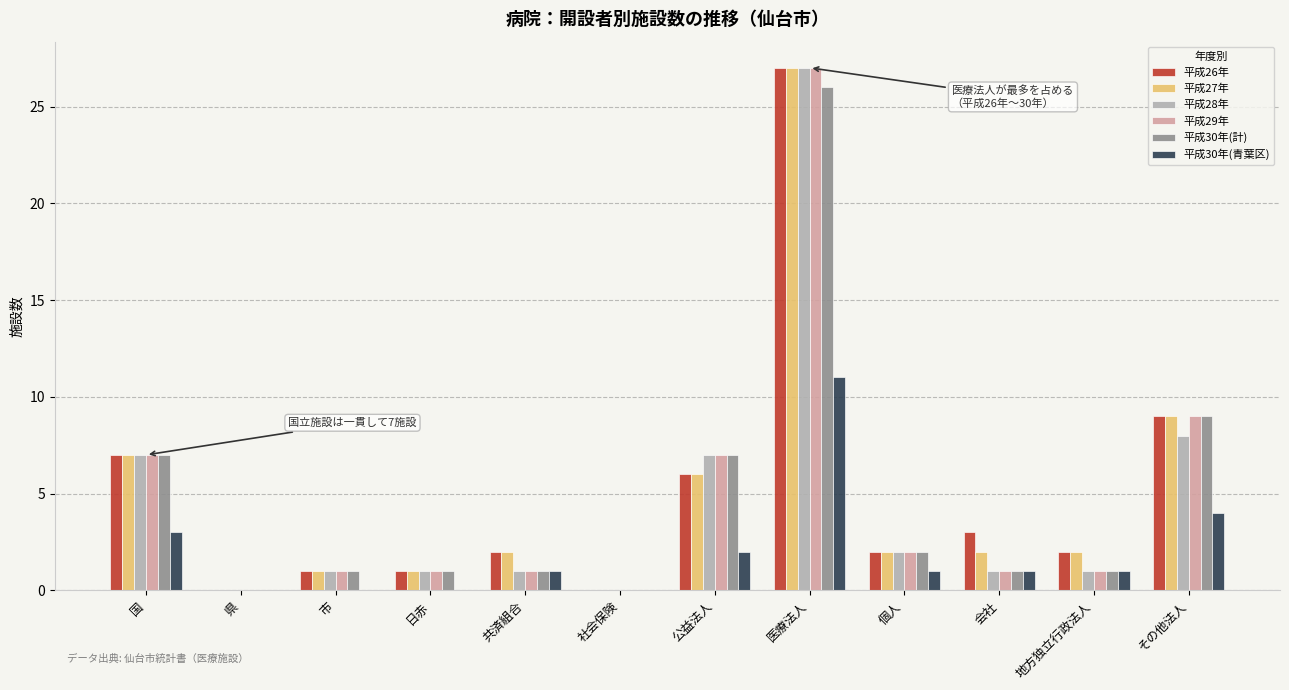

What is the highest value of the 平成29年 series?

27